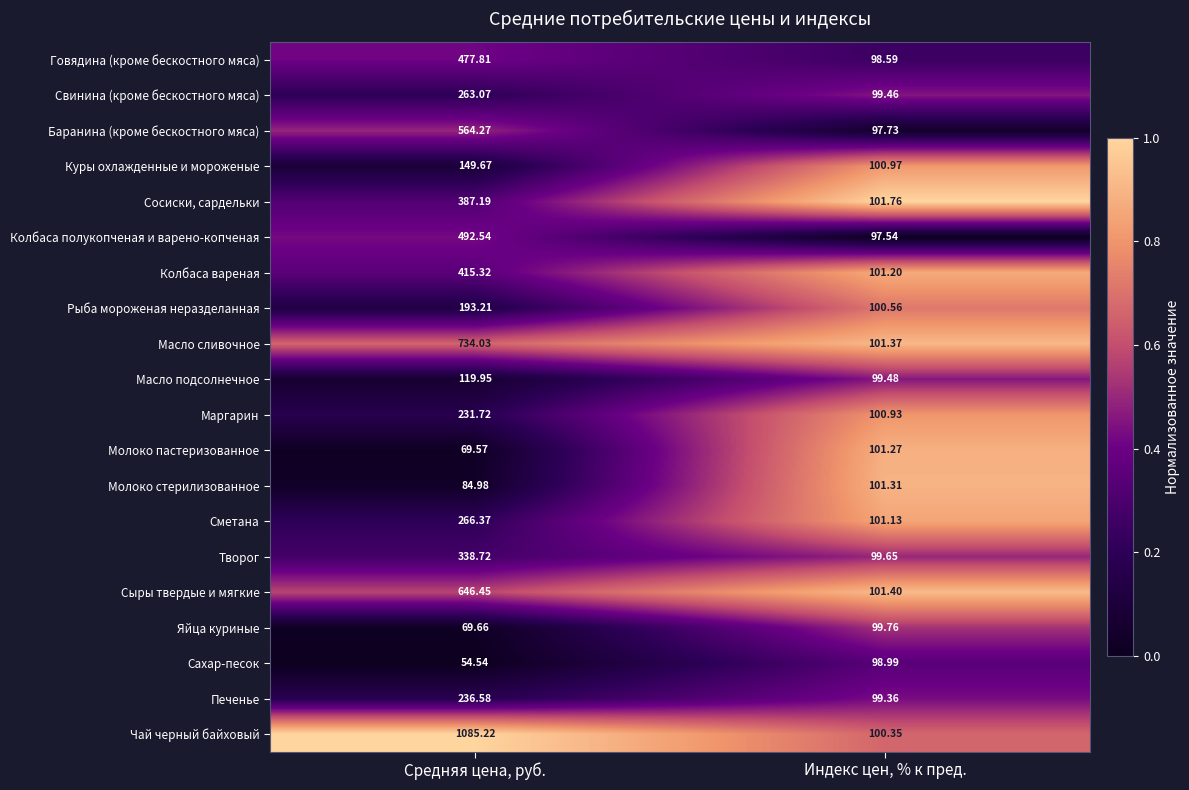

Is the value of Масло сливочное at Средняя цена, руб. greater than the value of Куры охлажденные и мороженые at Средняя цена, руб.?

Yes